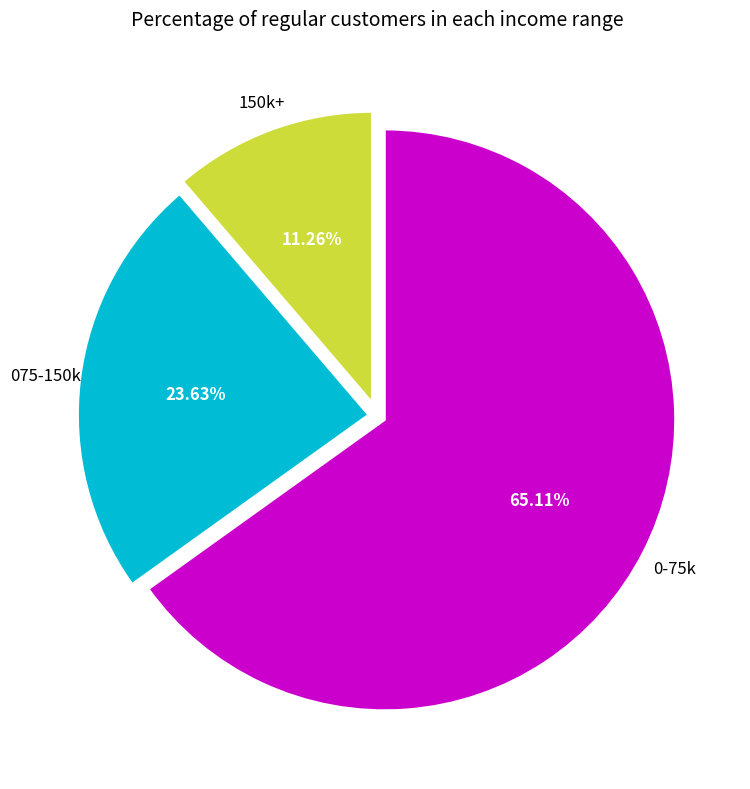

How many segments does this pie chart have?

3